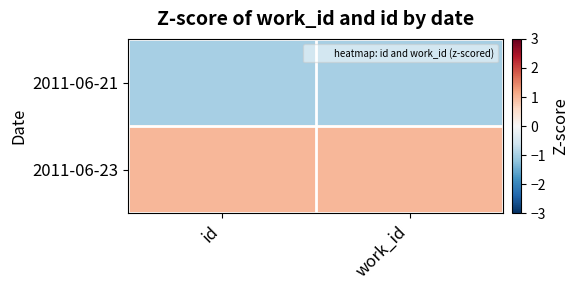

Reading left to right, transcribe all the data shown in this chart.

2011-06-21: id=-1	work_id=-1
2011-06-23: id=1	work_id=1